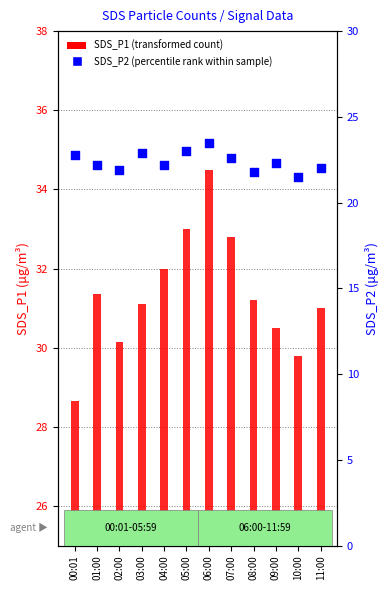

Which series reaches the maximum Y coordinate?

SDS_P1 (transformed count)